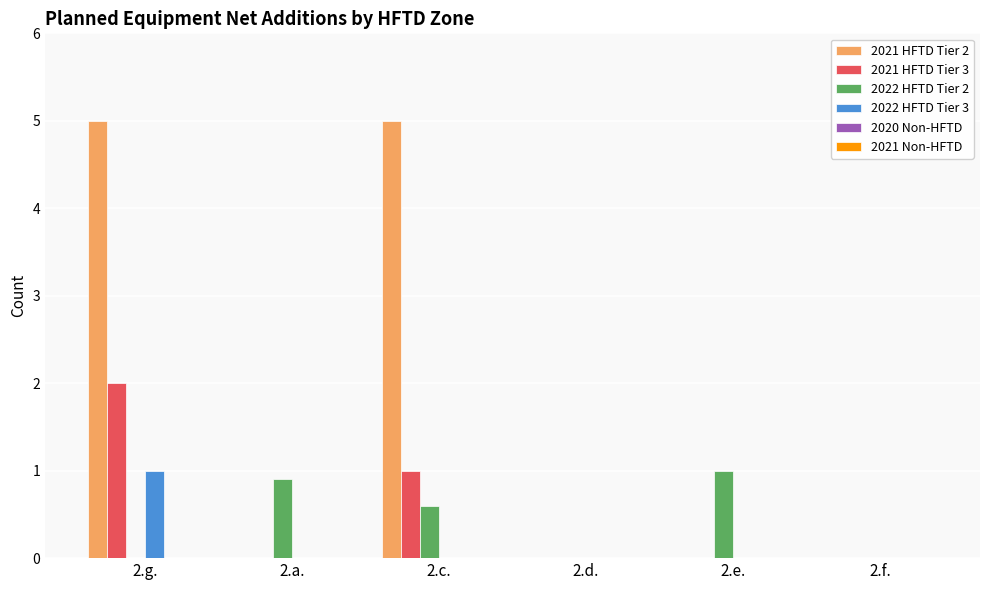

At which category is the sum across all series the highest?

2.g.